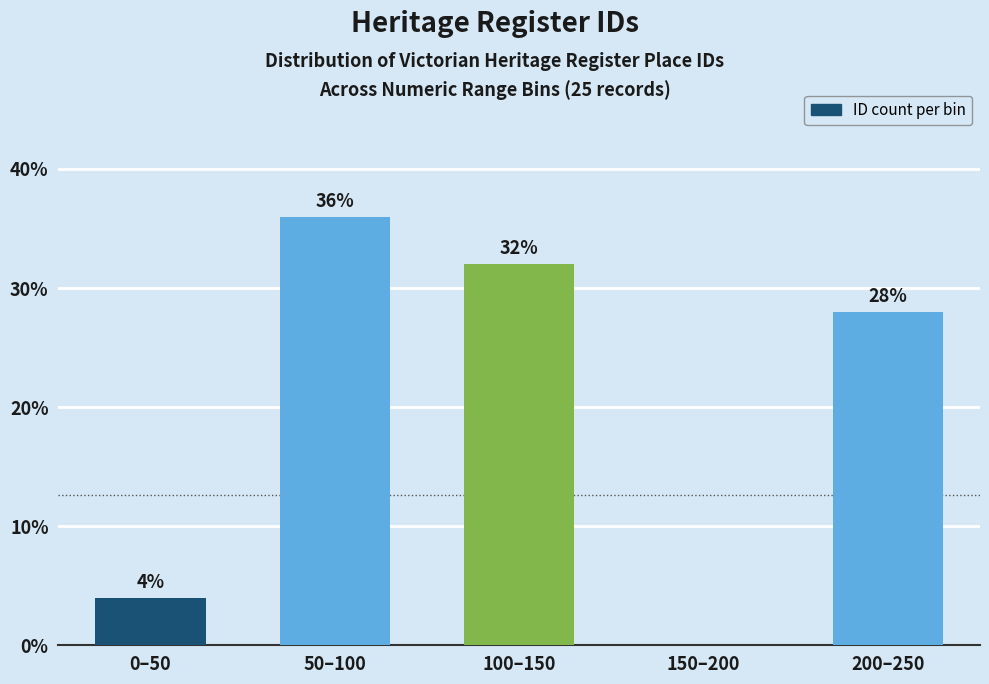

Reading left to right, transcribe all the data shown in this chart.

0–50=4.0	50–100=36.0	100–150=32.0	150–200=0.0	200–250=28.0